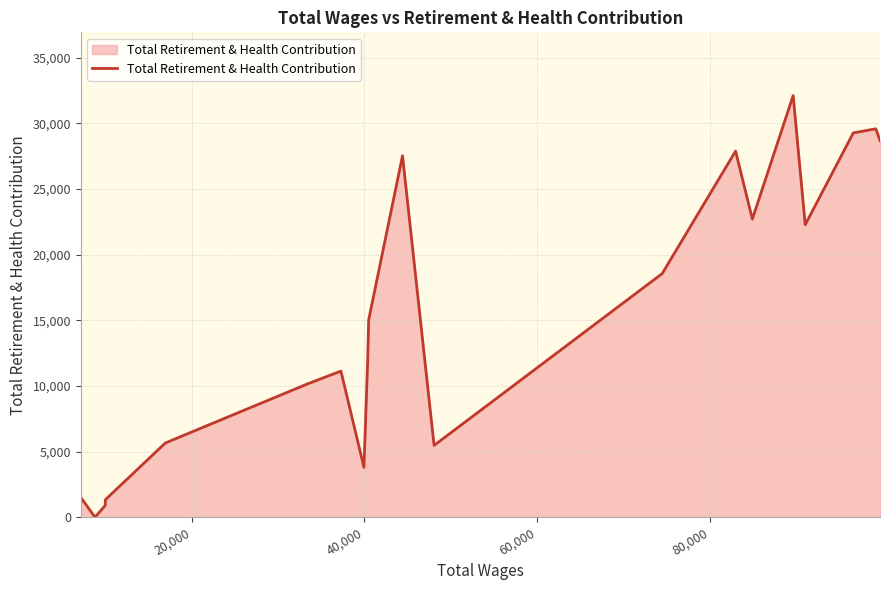

What is the greatest value displayed?

32117